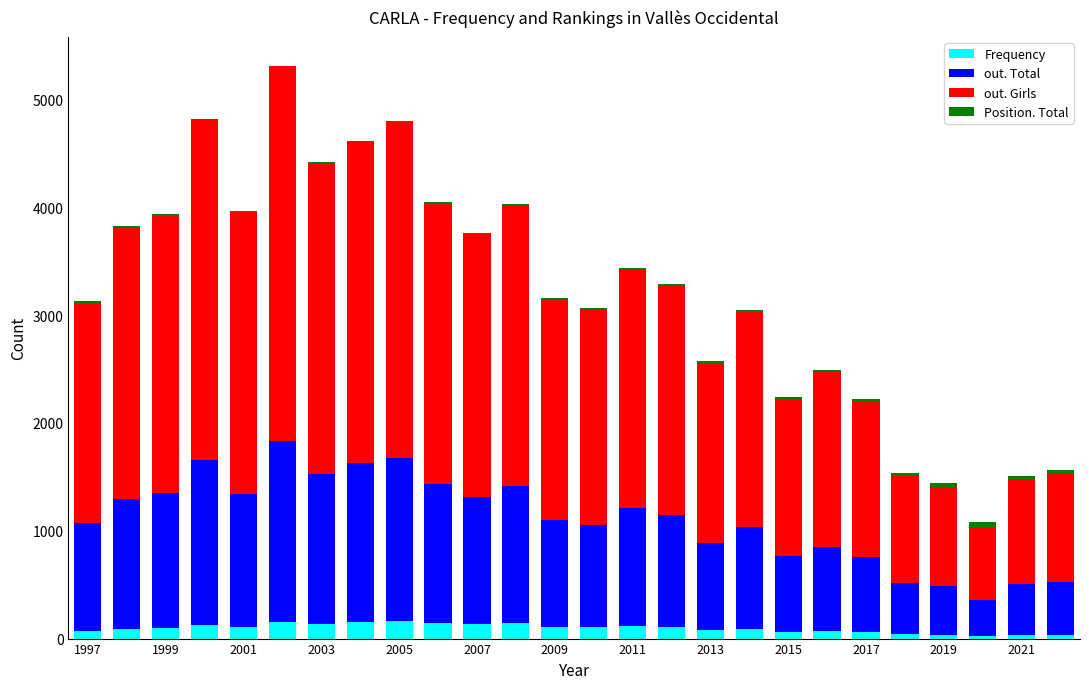

What is the highest value of the Frequency series?

162